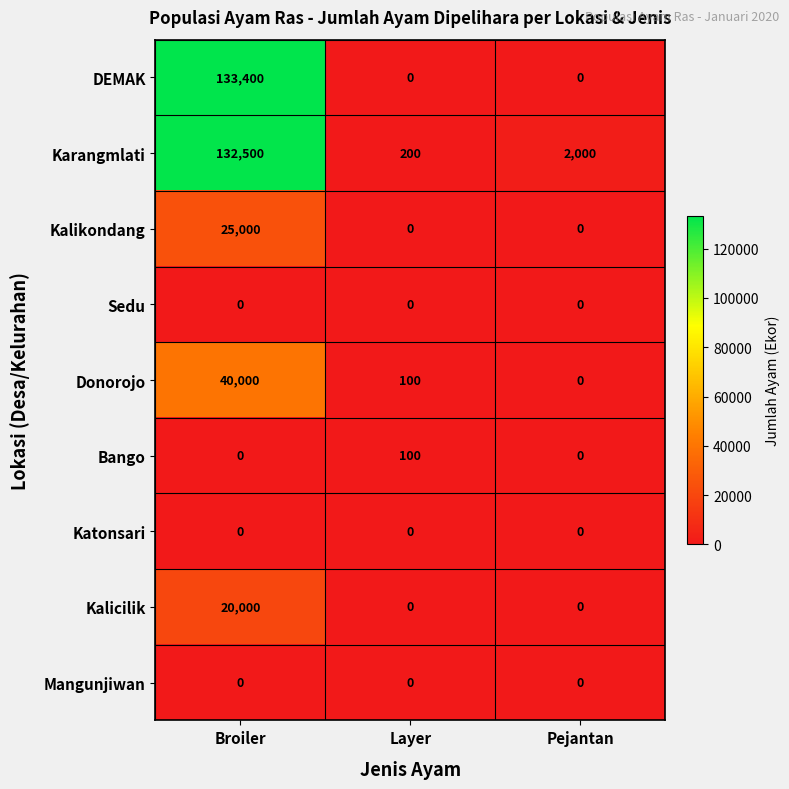

Is it true that Kalicilik equals 0 at Pejantan?

True